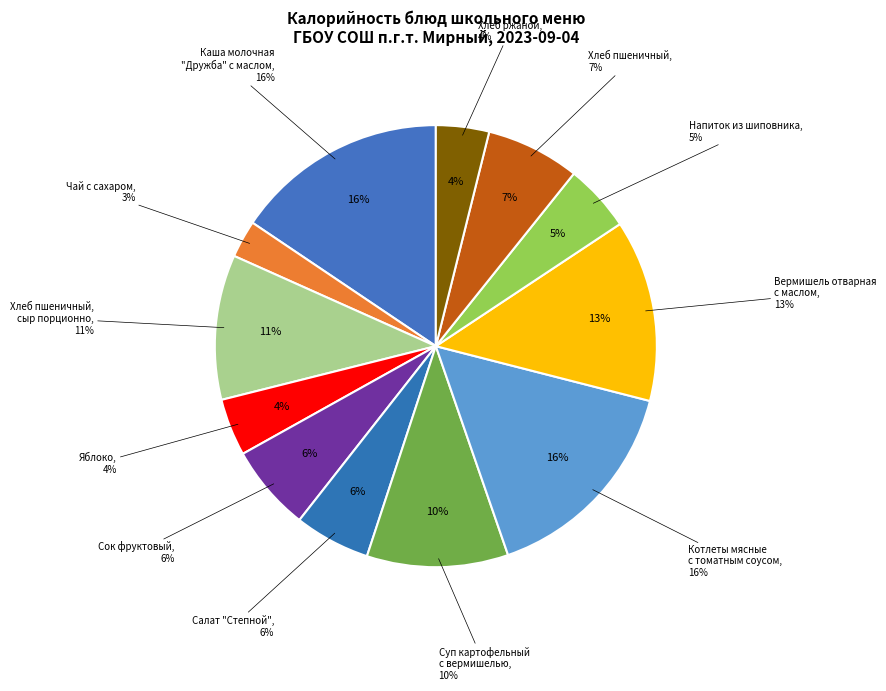

To the nearest percent, what portion does Хлеб пшеничный represent?

7%